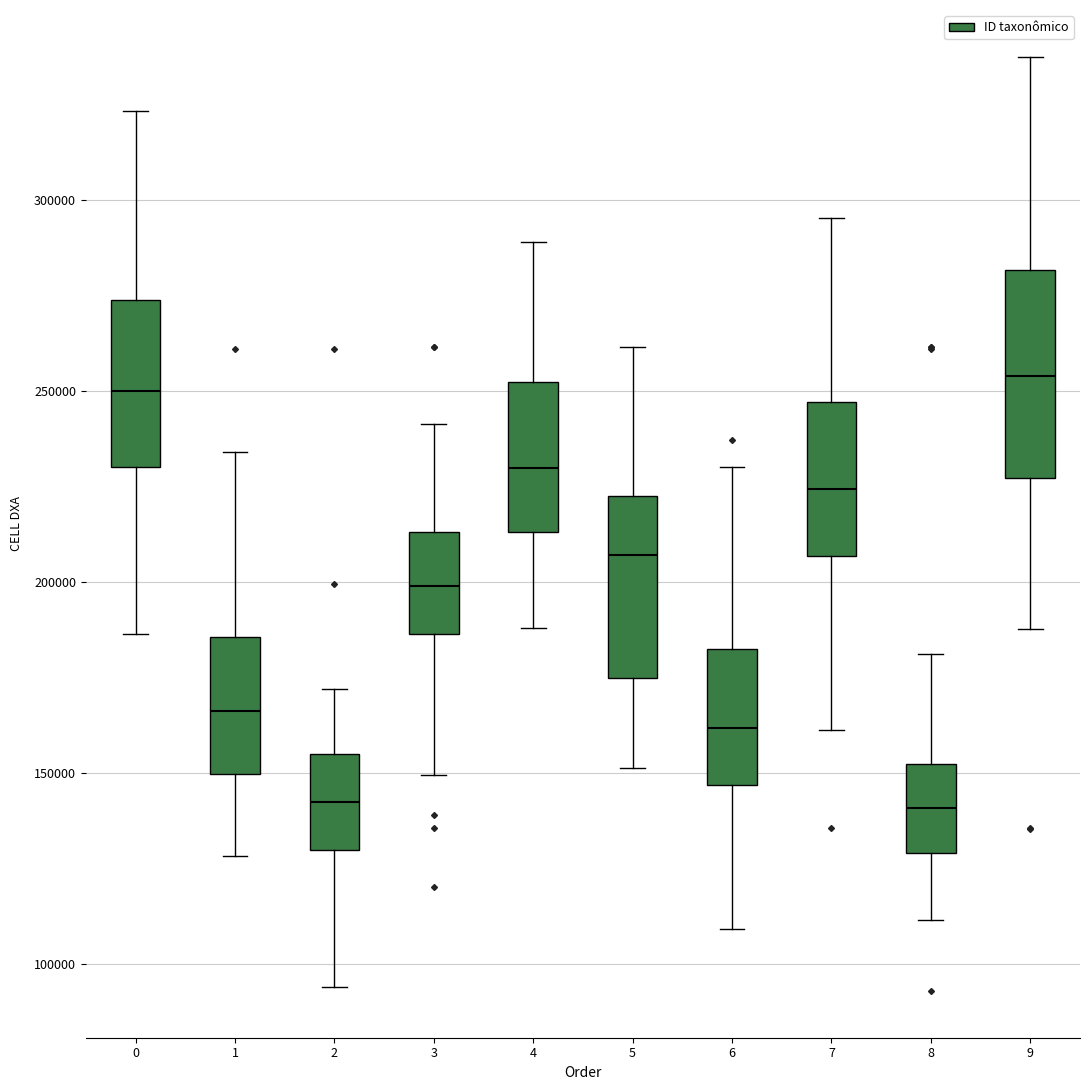

Reading left to right, transcribe this box plot: for each box, give where its median line is, the range the box spans, and where its two whiskers end, as read against the y-axis. The values are not printed on the chart, so give them approximately, as read against the axis.

0: median 250000, box 230000 to 275000, whiskers 185000 to 325000
1: median 165000, box 150000 to 185000, whiskers 130000 to 235000
2: median 140000, box 130000 to 155000, whiskers 95000 to 170000
3: median 200000, box 185000 to 215000, whiskers 150000 to 240000
4: median 230000, box 215000 to 250000, whiskers 190000 to 290000
5: median 205000, box 175000 to 225000, whiskers 150000 to 260000
6: median 160000, box 145000 to 180000, whiskers 110000 to 230000
7: median 225000, box 205000 to 245000, whiskers 160000 to 295000
8: median 140000, box 130000 to 150000, whiskers 110000 to 180000
9: median 255000, box 225000 to 280000, whiskers 190000 to 335000